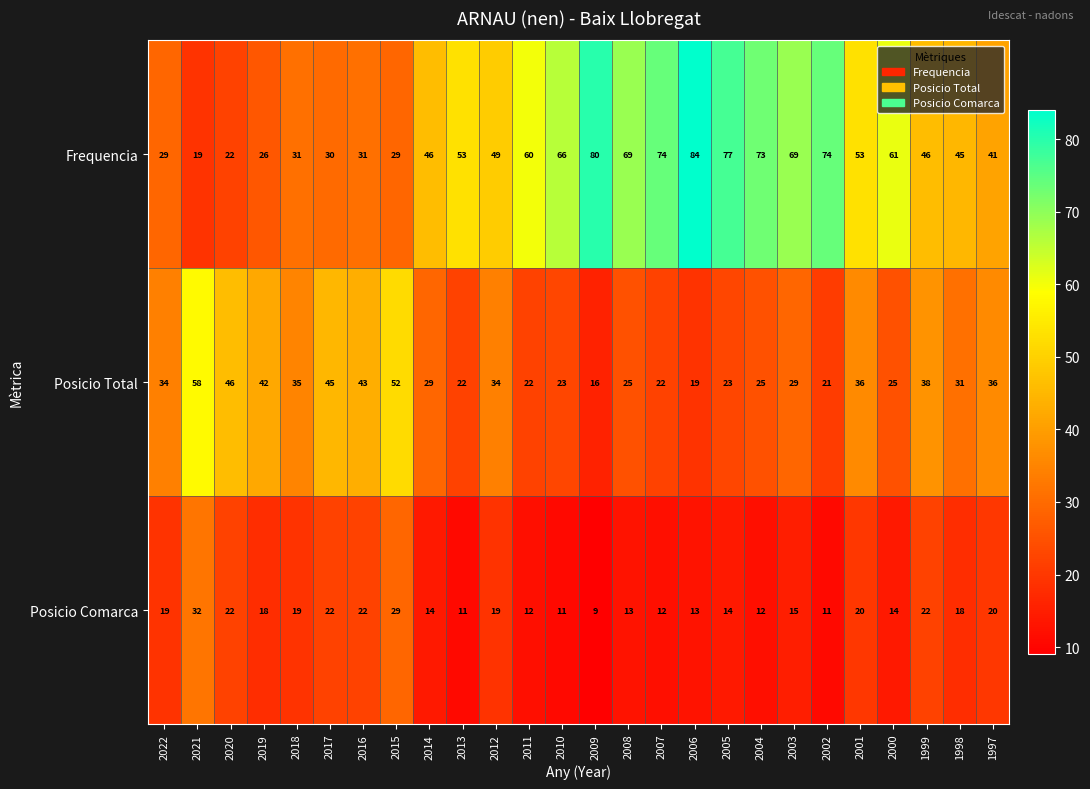

The Posicio Total series shows 12 at 2013. True or false?

False